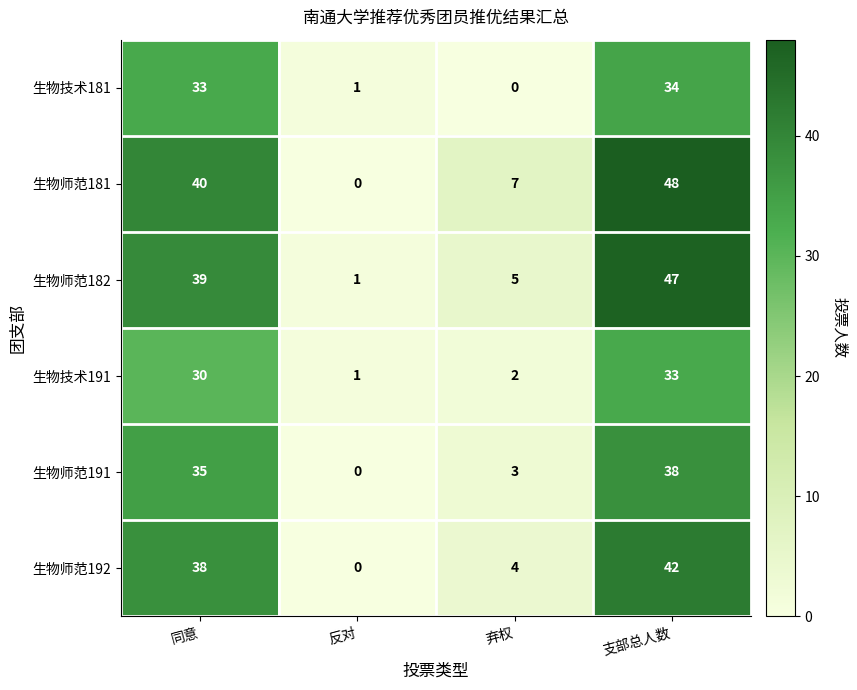

Rank the series by their maximum value, from lowest to highest.

生物技术191, 生物技术181, 生物师范191, 生物师范192, 生物师范182, 生物师范181